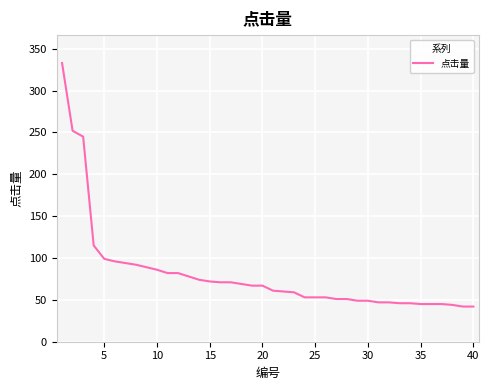

What is the maximum value shown in the chart?

333